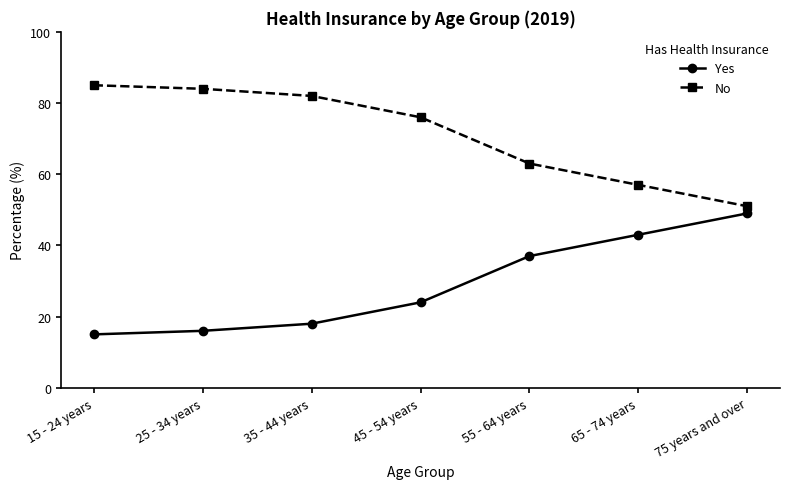

Where is No nearest to the value 68?

55 - 64 years